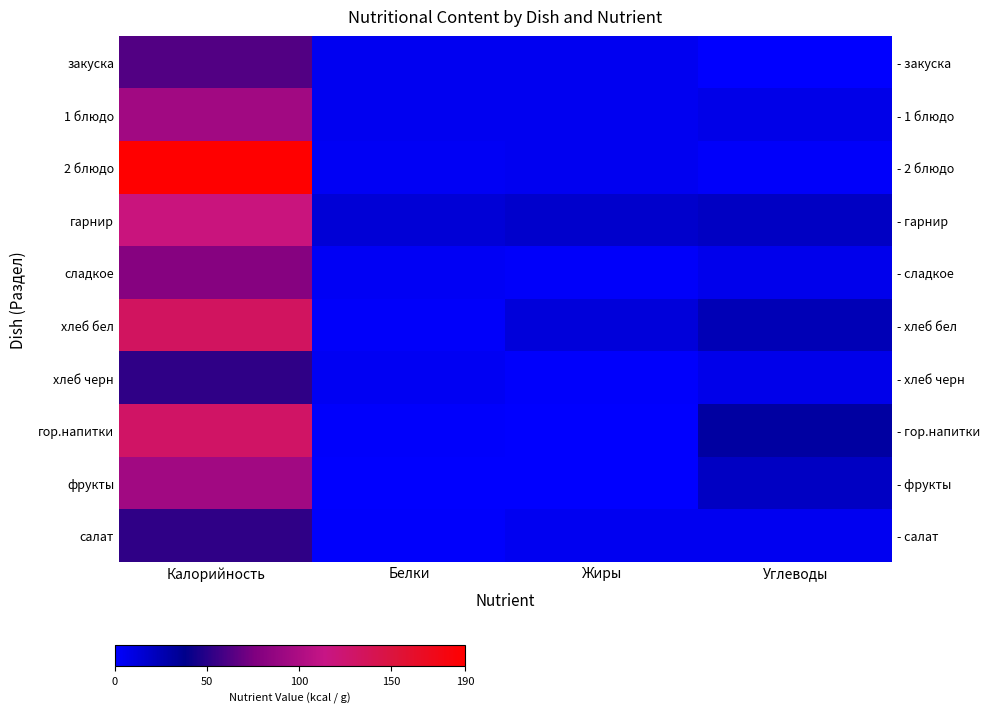

What is the approximate value of 1 блюдо at Калорийность, to the nearest 10?

90